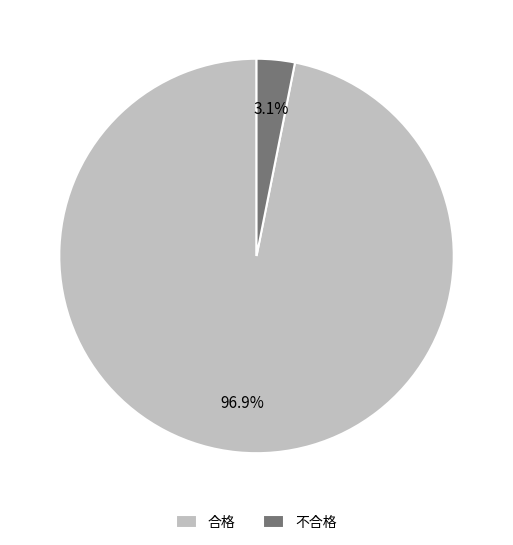

True or false: 合格 accounts for 97% of the total.

True